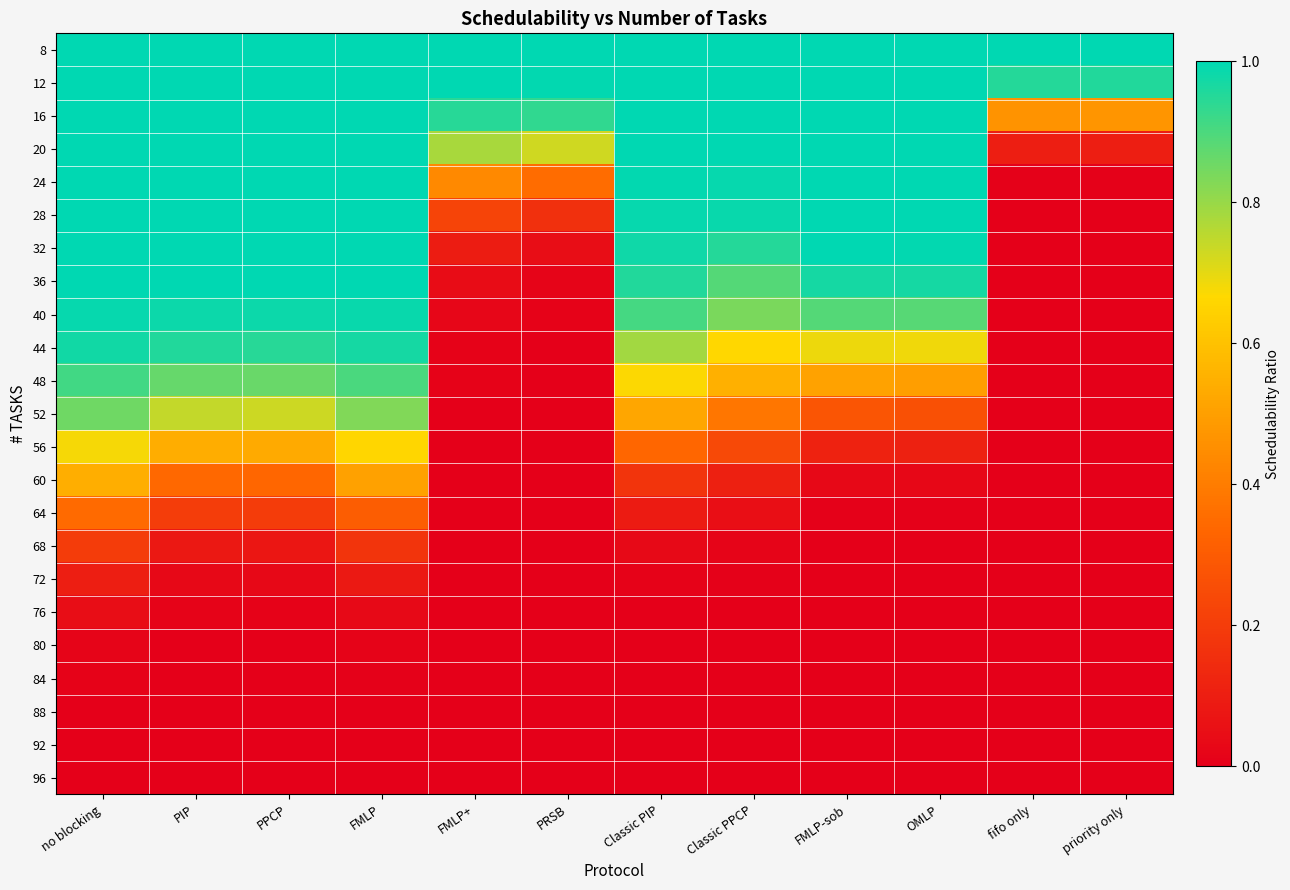

At which category is the sum across all series the highest?

no blocking